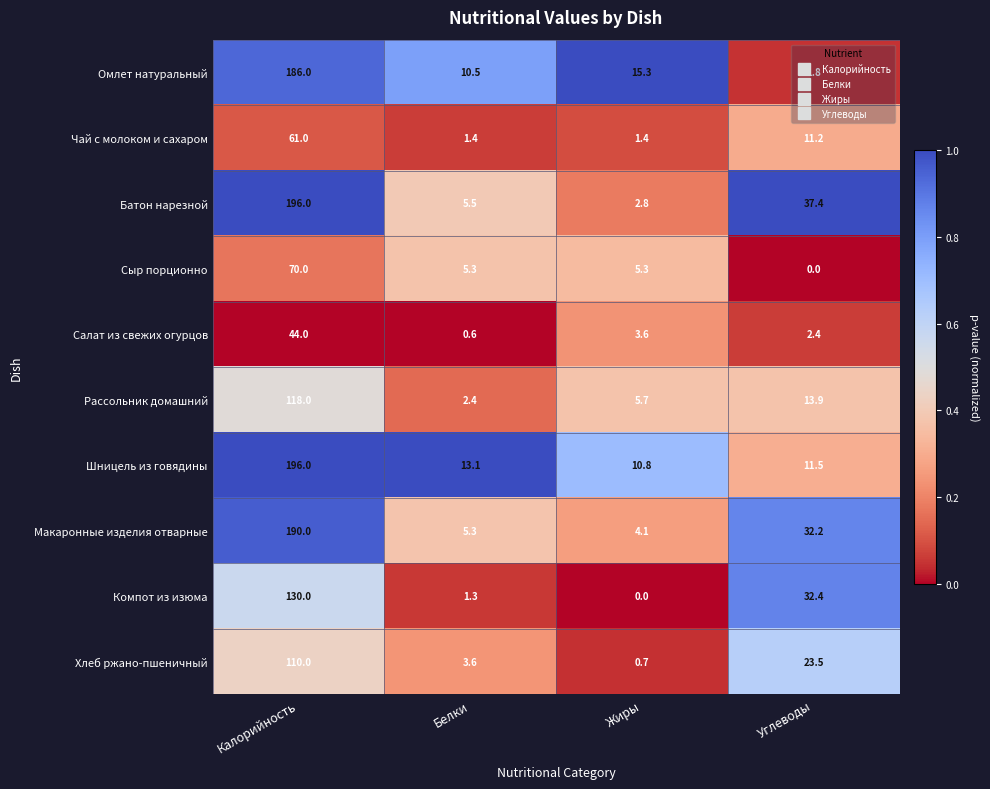

At which category is the sum across all series the highest?

Калорийность